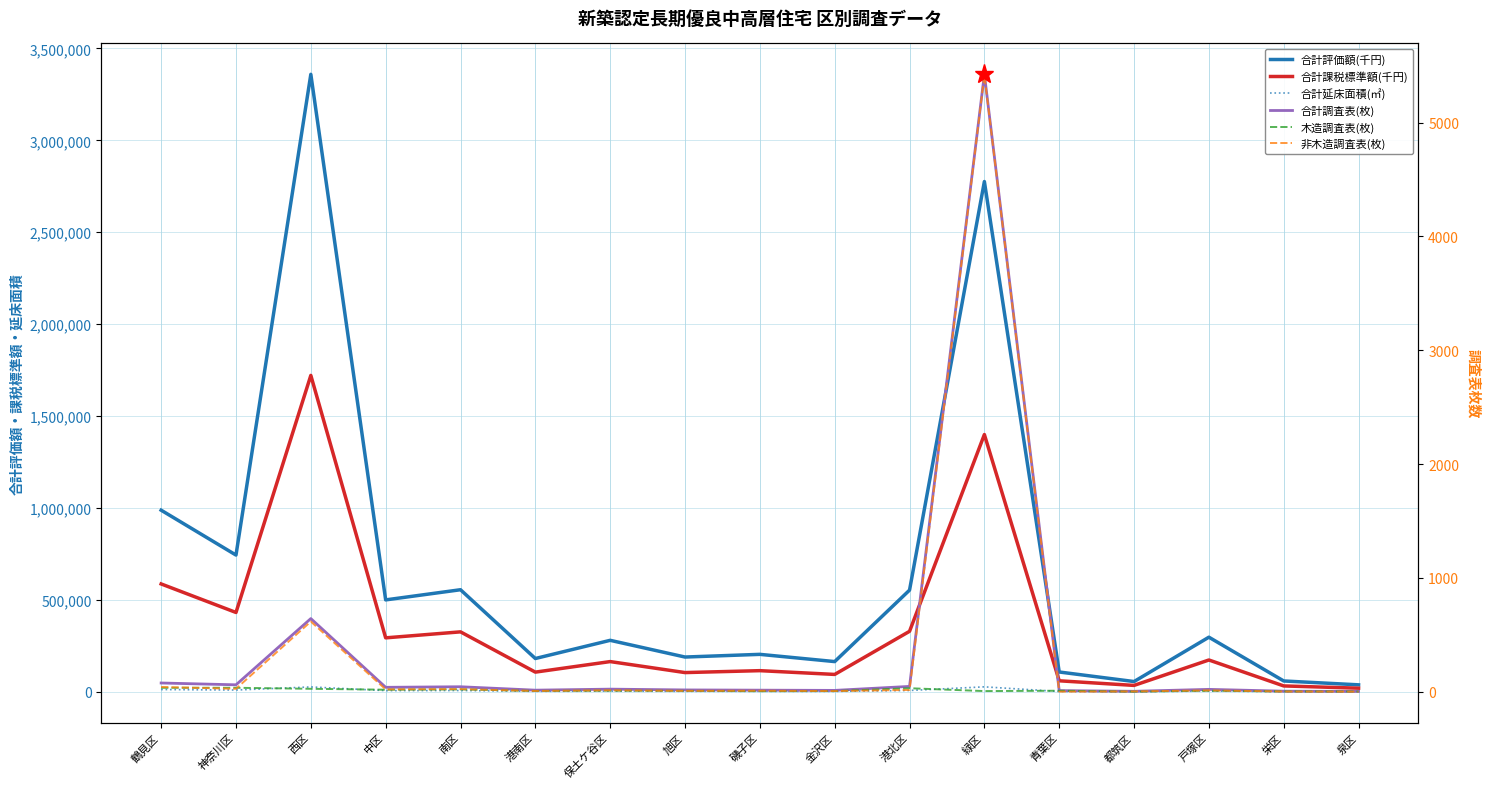

Where is the first local maximum for 合計評価額(千円)?

西区